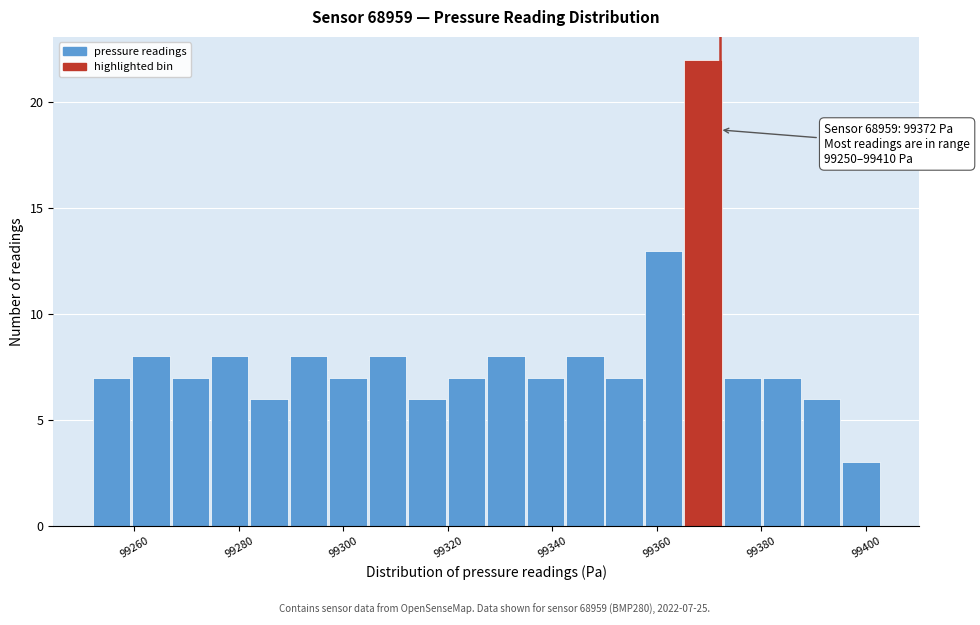

Read against the x-axis, roughly where is the centre of the tallest bar?

99368